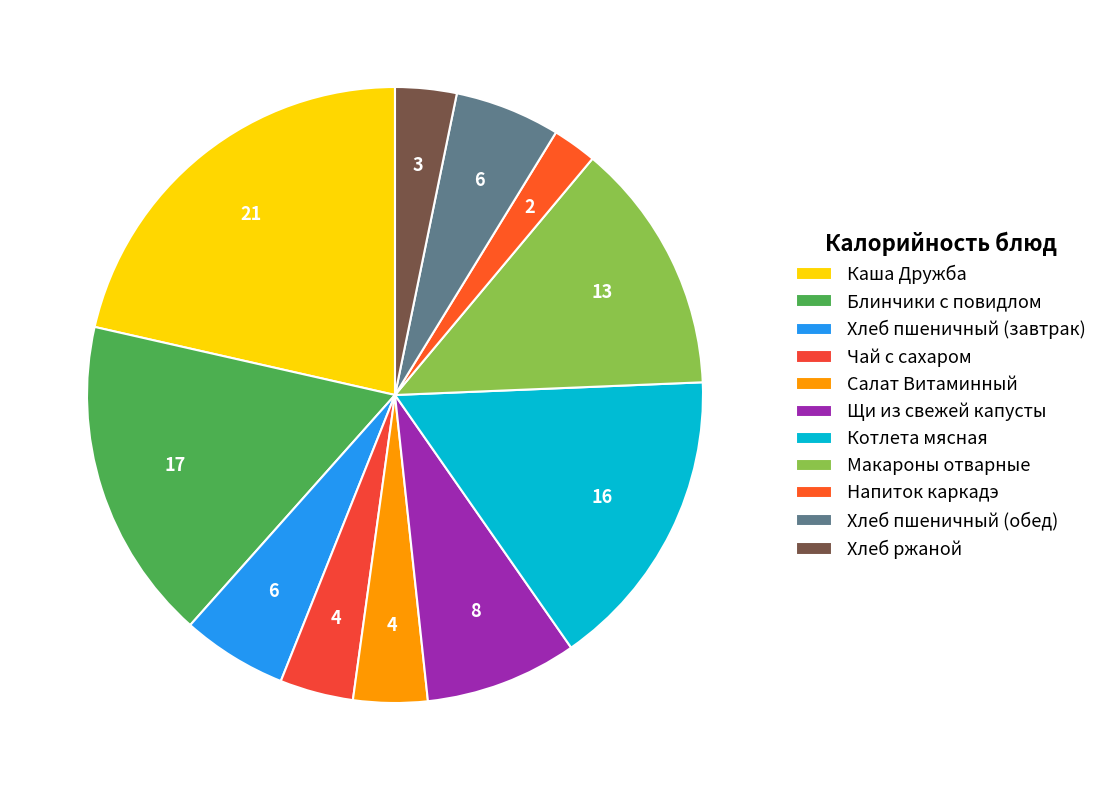

To the nearest percent, what is the difference between the Каша Дружба and Блинчики с повидлом slice percentages?

4%